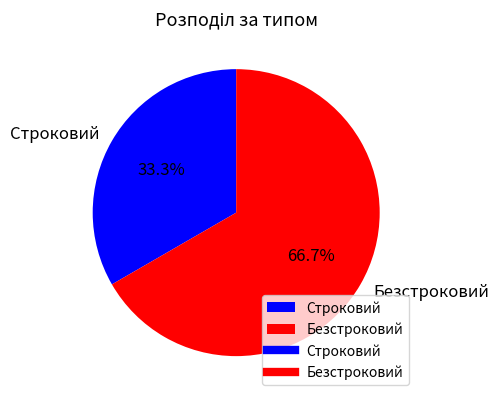

What is the ratio of the value at Безстроковий to the value at Строковий?

2.0